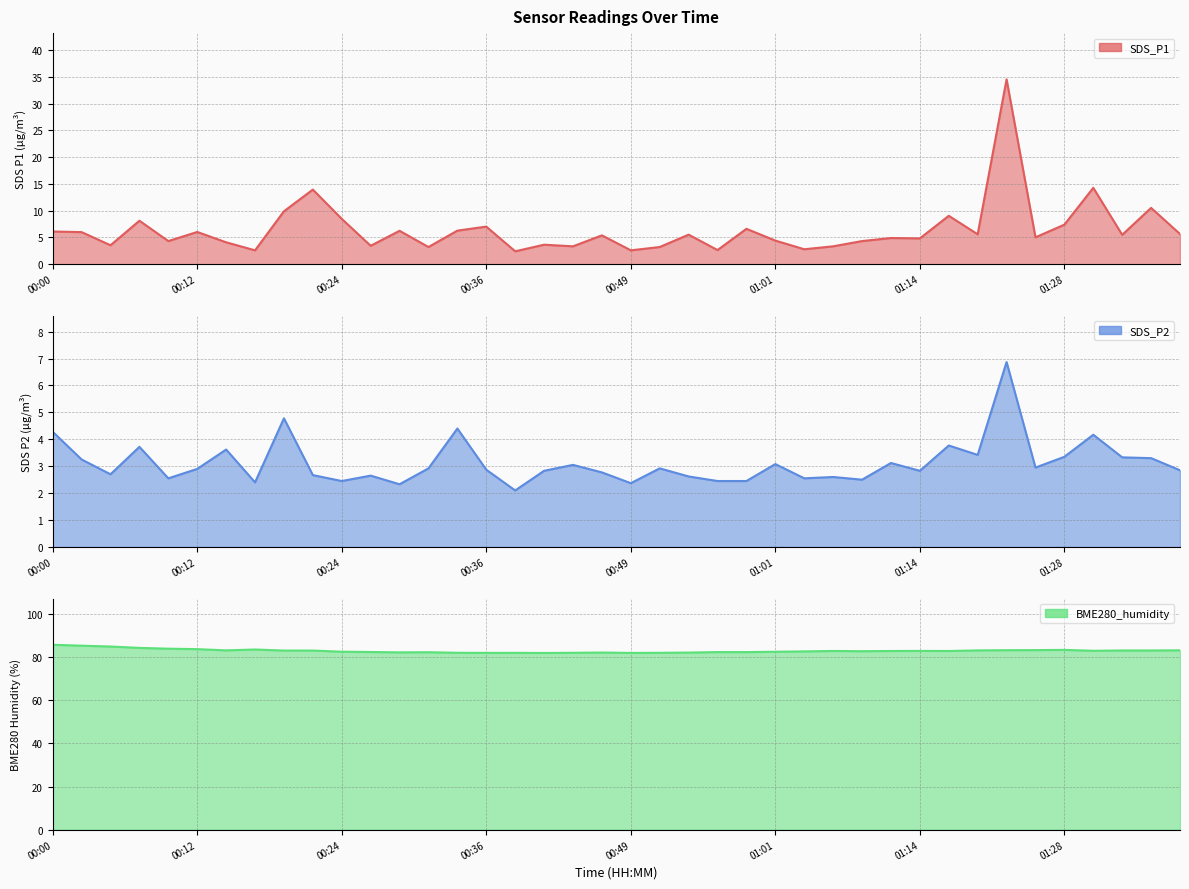

Reading right to left, extract all data points from this chart.

SDS_P1: 5.7	10.5	5.5	14.3	7.4	5.0	34.5	5.6	9.1	4.8	4.9	4.3	3.4	2.8	4.4	6.6	2.6	5.5	3.2	2.6	5.4	3.4	3.6	2.4	7.0	6.3	3.2	6.2	3.5	8.5	13.9	9.9	2.6	4.1	6.0	4.3	8.1	3.5	6.0	6.1
SDS_P2: 2.9	3.3	3.3	4.2	3.4	3.0	6.9	3.4	3.8	2.8	3.1	2.5	2.6	2.5	3.1	2.5	2.5	2.6	2.9	2.4	2.8	3.0	2.8	2.1	2.9	4.4	2.9	2.3	2.6	2.5	2.7	4.8	2.4	3.6	2.9	2.5	3.7	2.7	3.2	4.3
BME280_humidity: 83.2	83.1	83.1	83.0	83.4	83.3	83.3	83.2	82.9	82.9	82.9	82.8	82.9	82.7	82.5	82.4	82.4	82.2	82.0	82.0	82.2	82.1	82.0	82.0	82.0	82.1	82.3	82.2	82.4	82.6	83.1	83.1	83.6	83.2	83.8	84.0	84.3	85.0	85.4	85.8